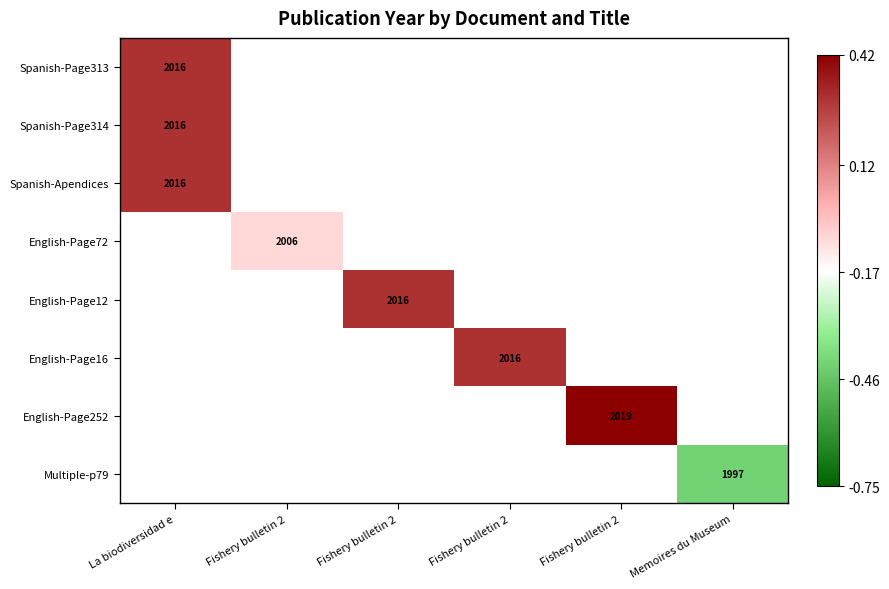

Where is Spanish-Page313 nearest to the value 0?

La biodiversidad e